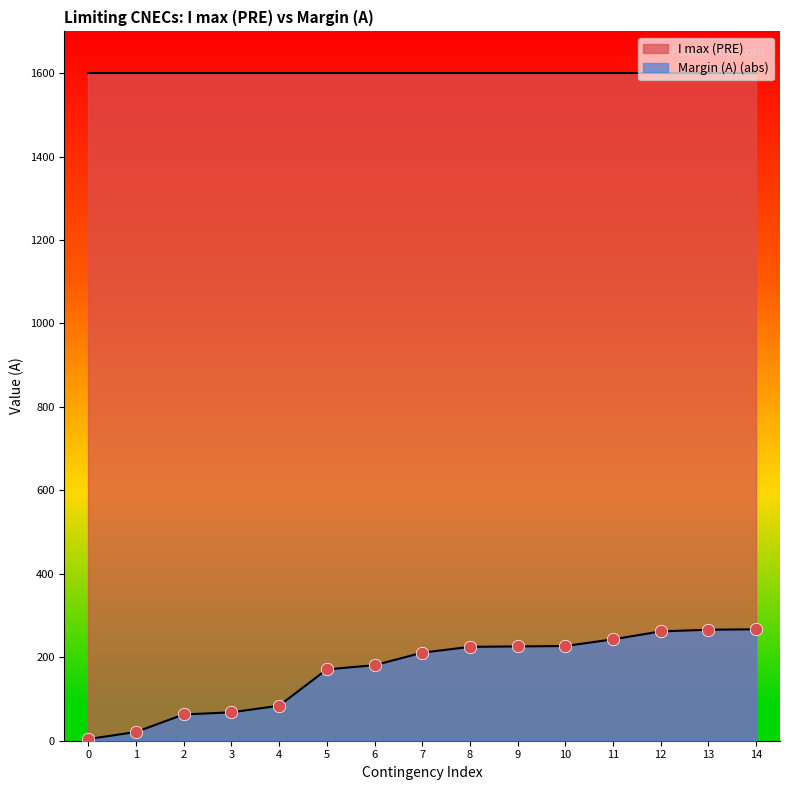

The value of Margin (A) (abs) at 12 is 346. True or false?

False